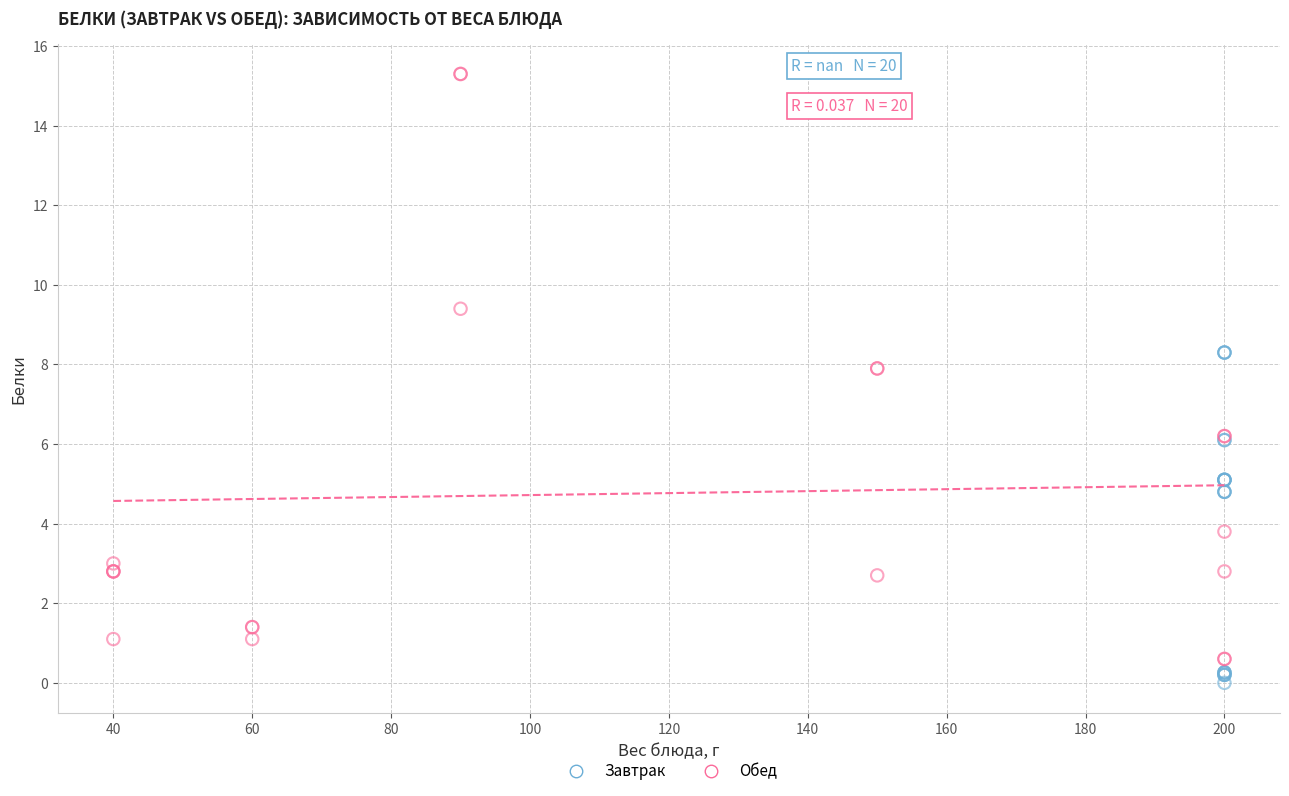

Which series contains the highest Y value?

Обед